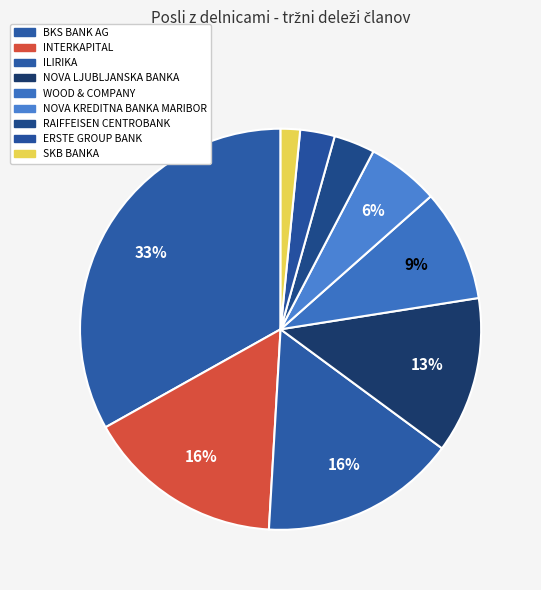

Rank the categories by value from lowest to highest.

SKB BANKA, ERSTE GROUP BANK, RAIFFEISEN CENTROBANK, NOVA KREDITNA BANKA MARIBOR, WOOD & COMPANY, NOVA LJUBLJANSKA BANKA, ILIRIKA, INTERKAPITAL, BKS BANK AG